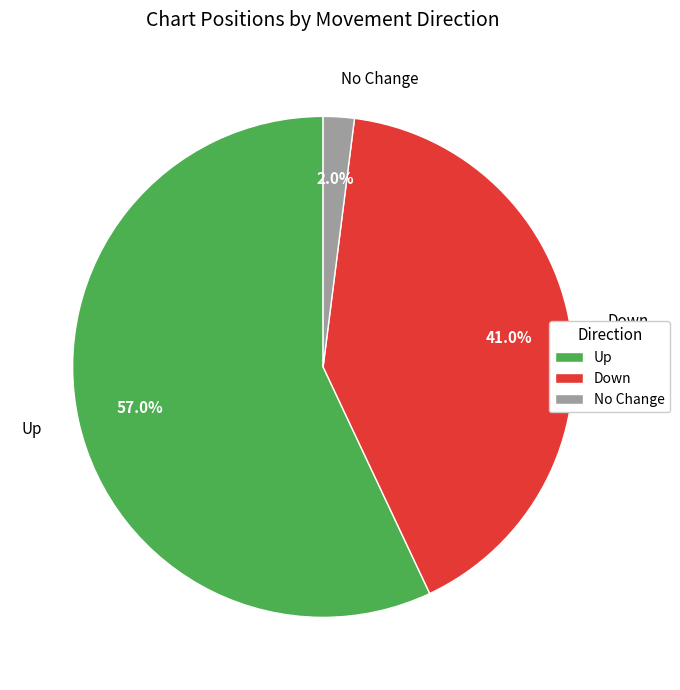

How many slices are in this pie chart?

3